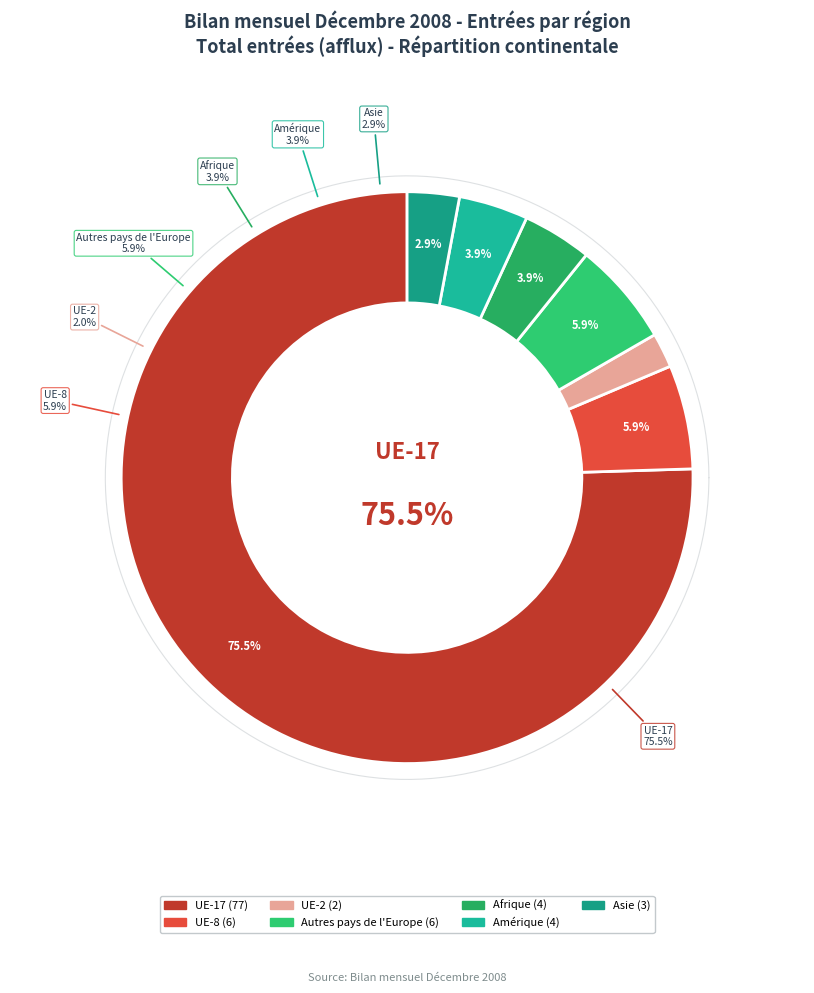

What is the smallest slice in the pie chart?

UE-2